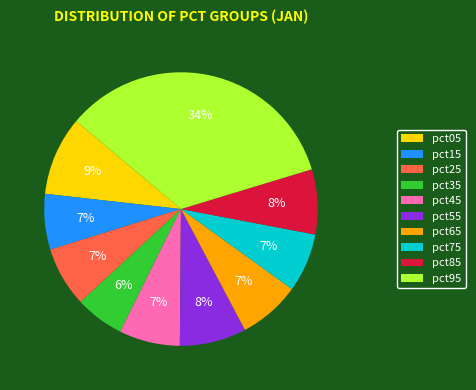

The pct45 slice represents 14% of the pie. True or false?

False